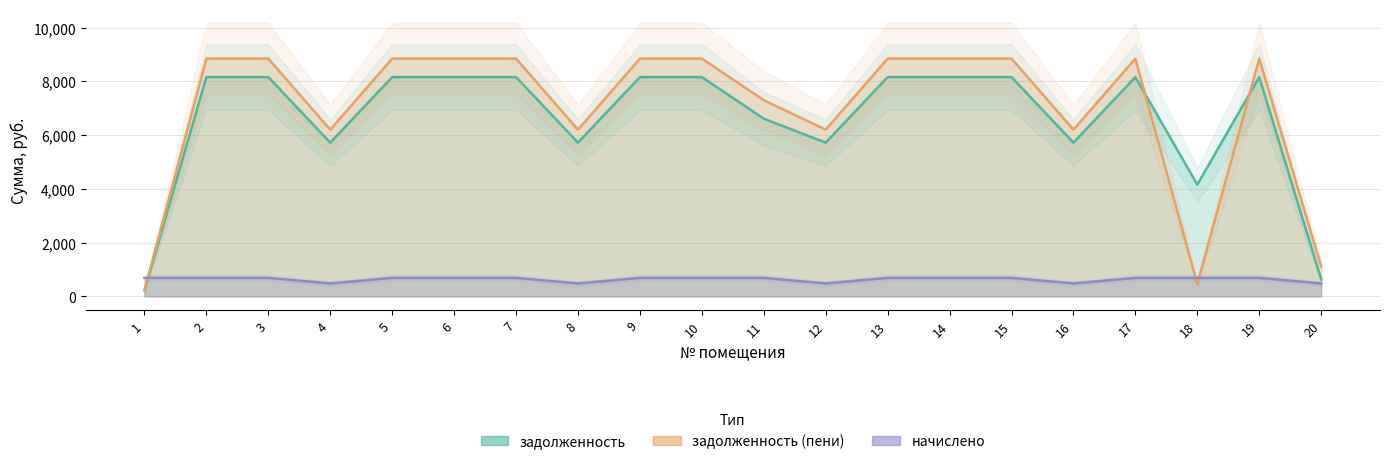

What is the smallest value displayed?

228.8